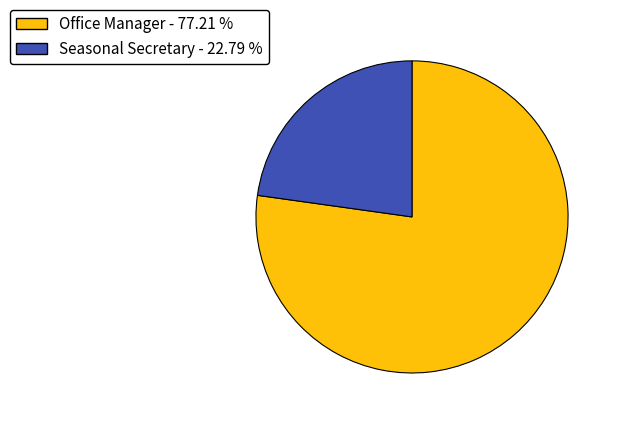

Is it true that Seasonal Secretary is 30% of the pie?

False